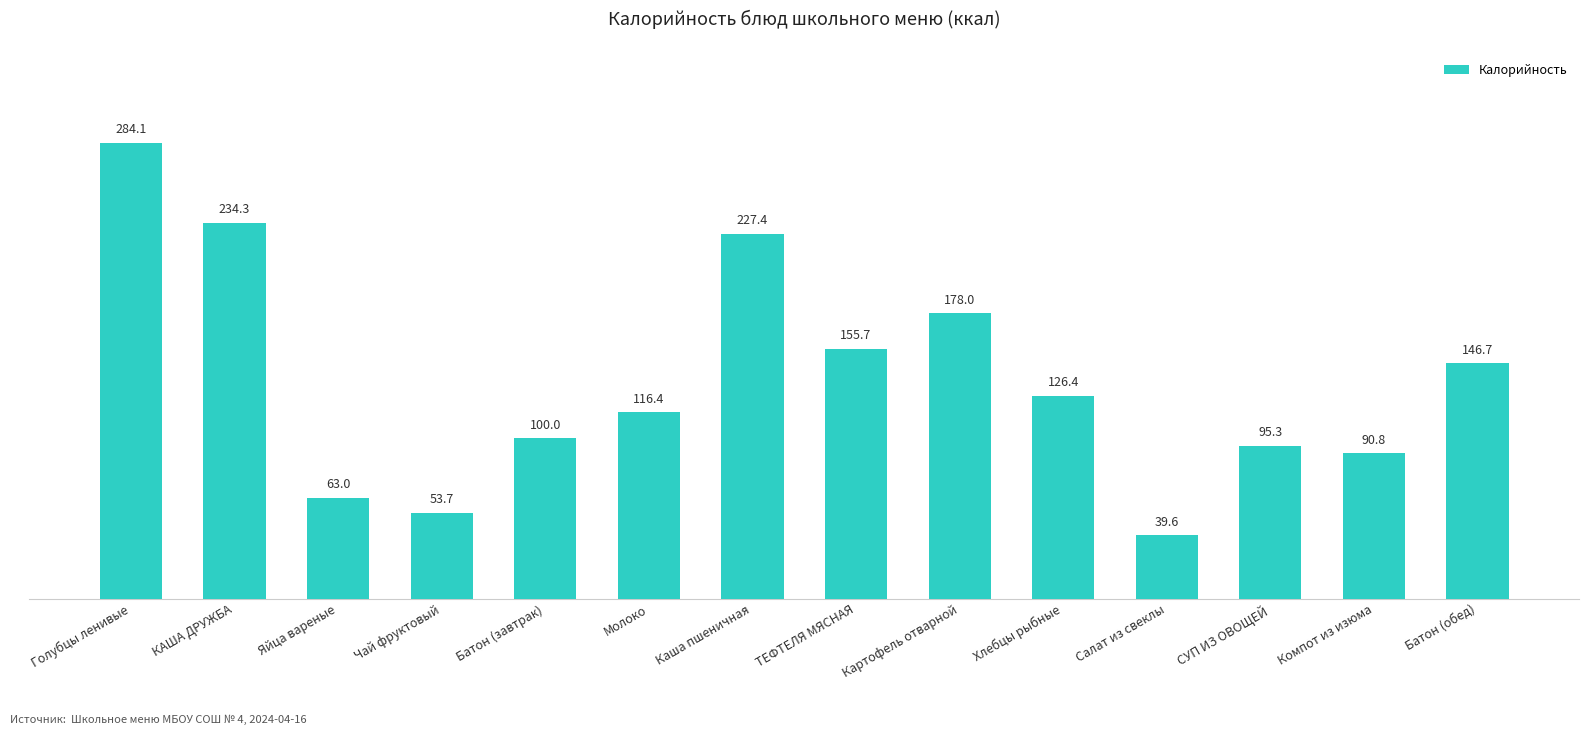

Reading left to right, transcribe all the data shown in this chart.

284.1	234.3	63.0	53.7	100.0	116.4	227.4	155.7	178.0	126.4	39.6	95.3	90.8	146.7